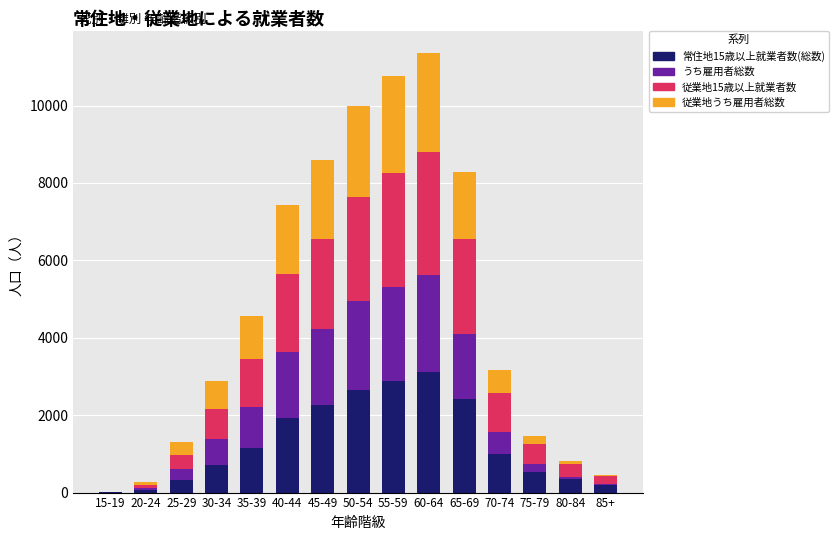

Are the bars grouped side by side (vs. stacked)?

No